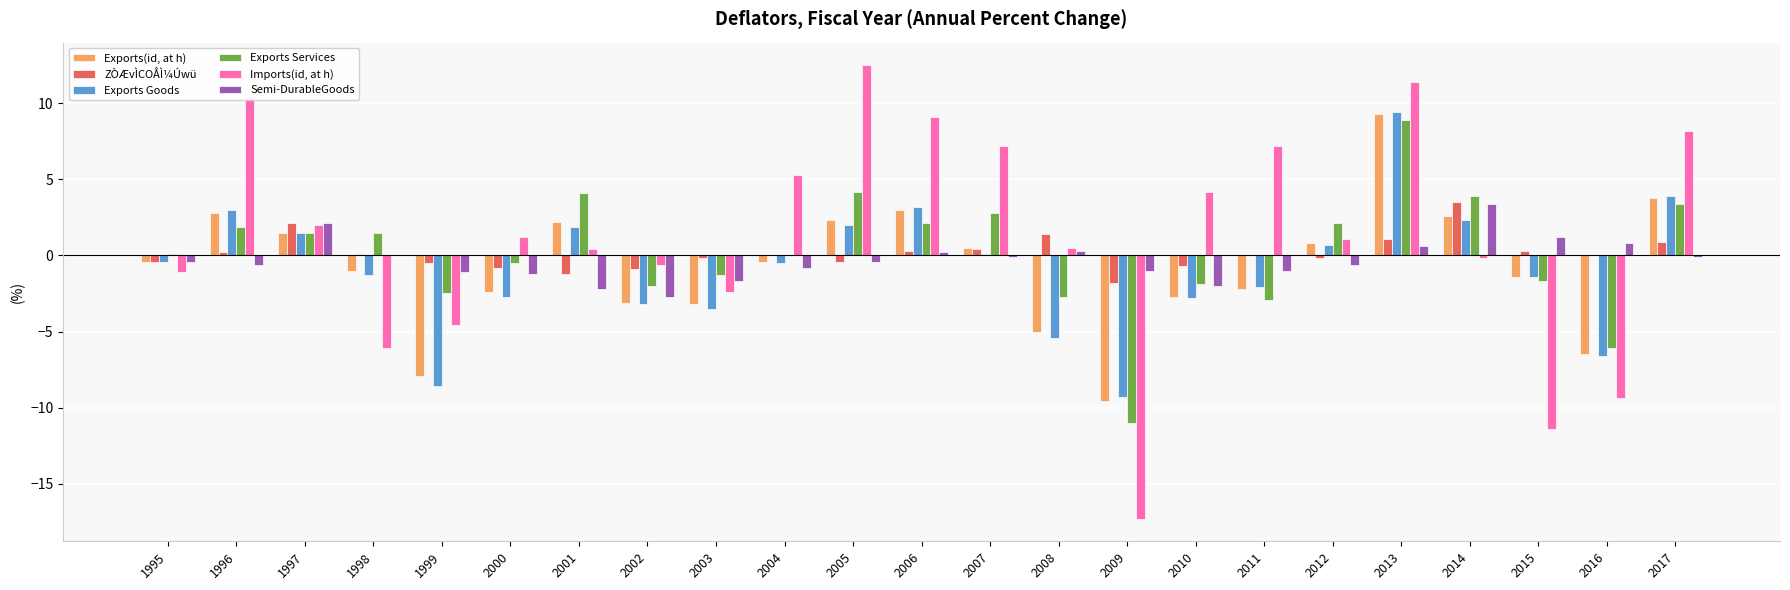

Which category has the highest value in the Exports(id, at h) series?

2013